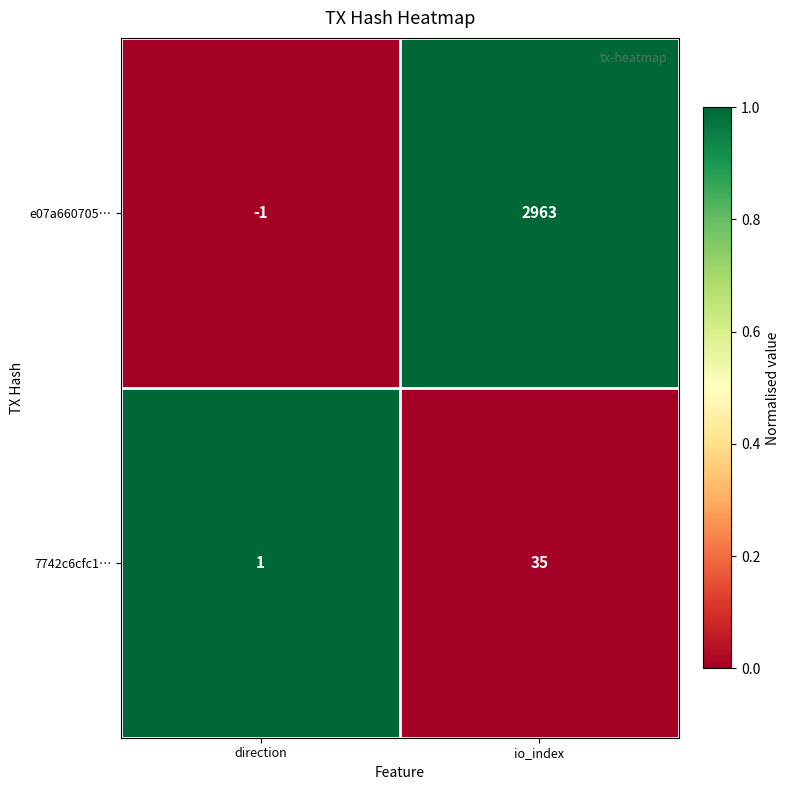

What is the spread (max minus min) of values at io_index?

2928